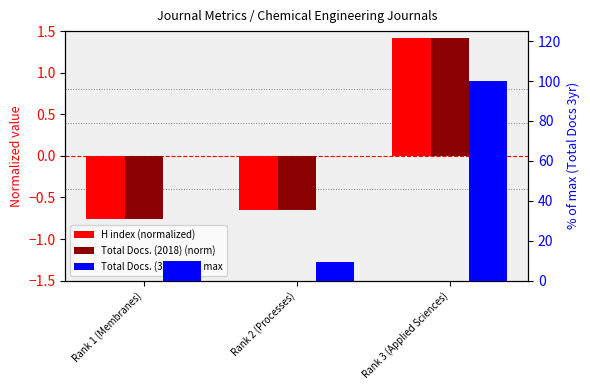

Which label corresponds to the smallest value in the chart?

Rank 1 (Membranes)